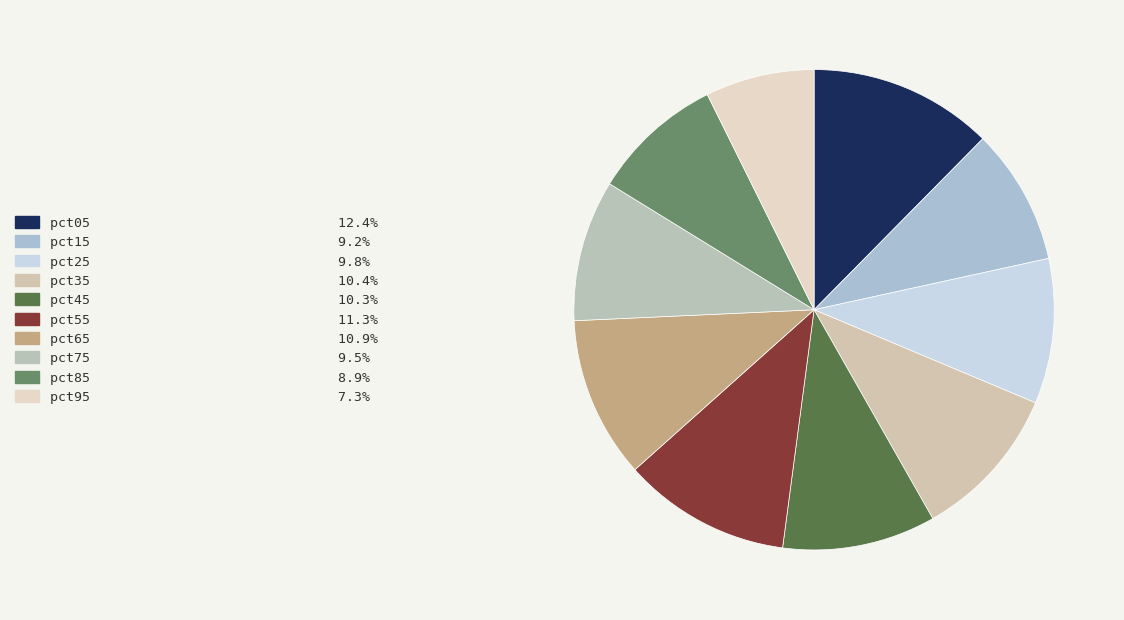

How many slices are in this pie chart?

10